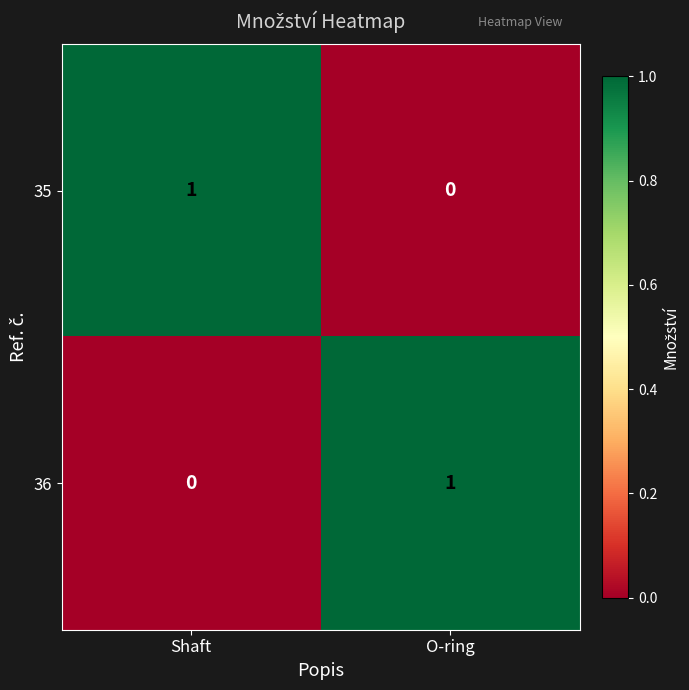

Which category has the highest value in the 35 series?

Shaft